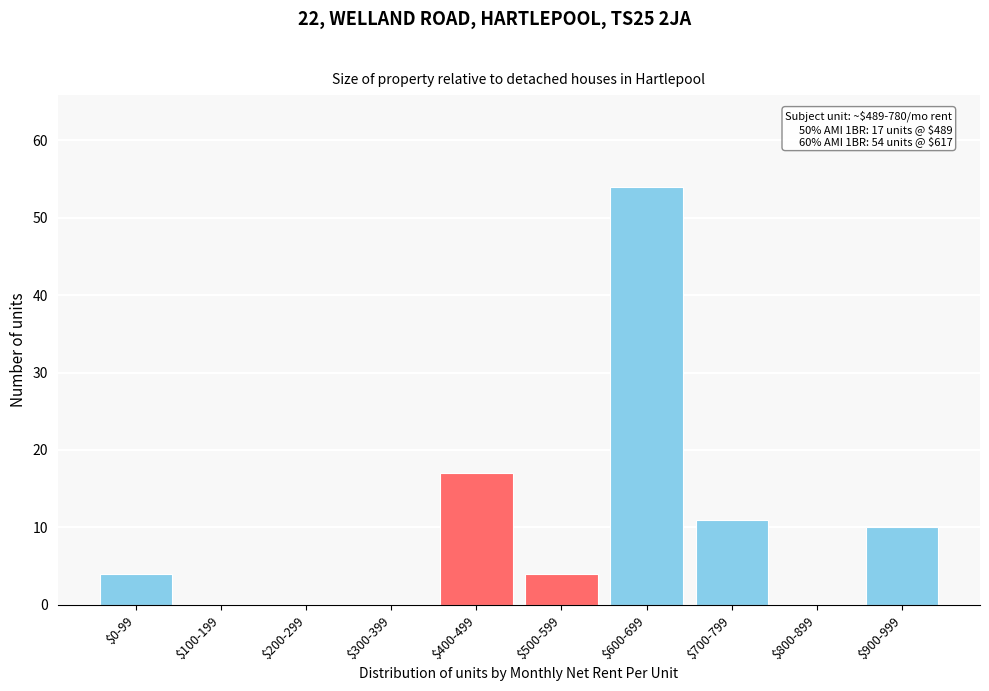

What is the maximum value shown in the chart?

54